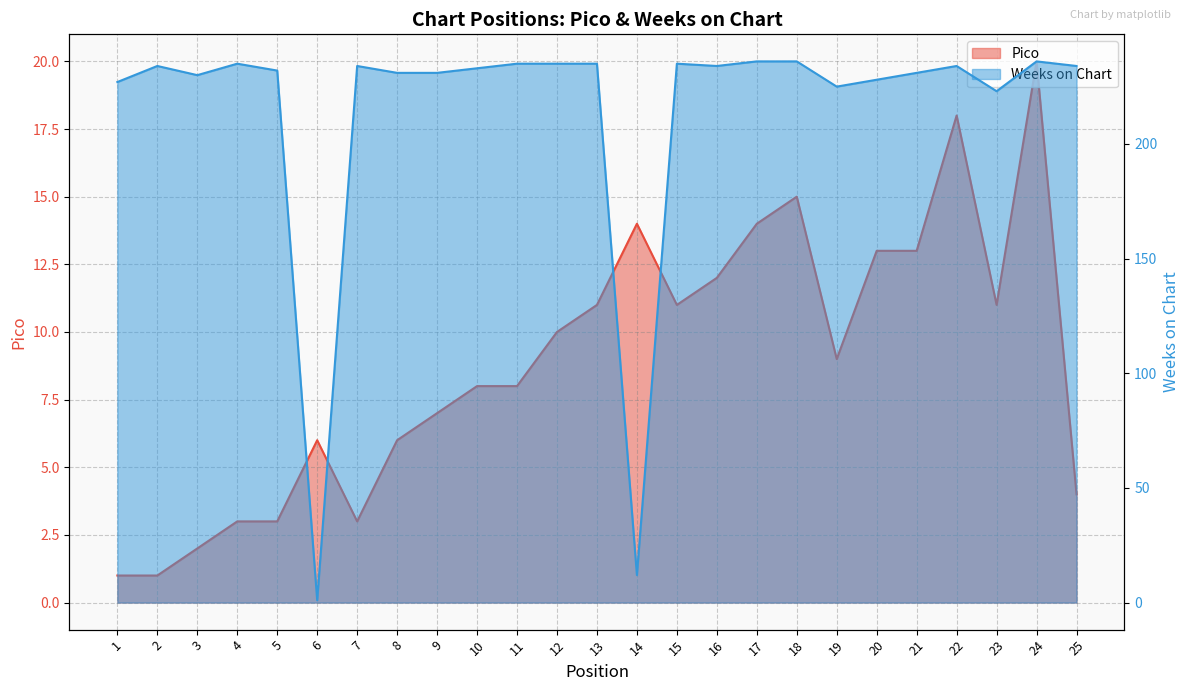

What is the difference between the second highest and second lowest values in the Pico series?

17